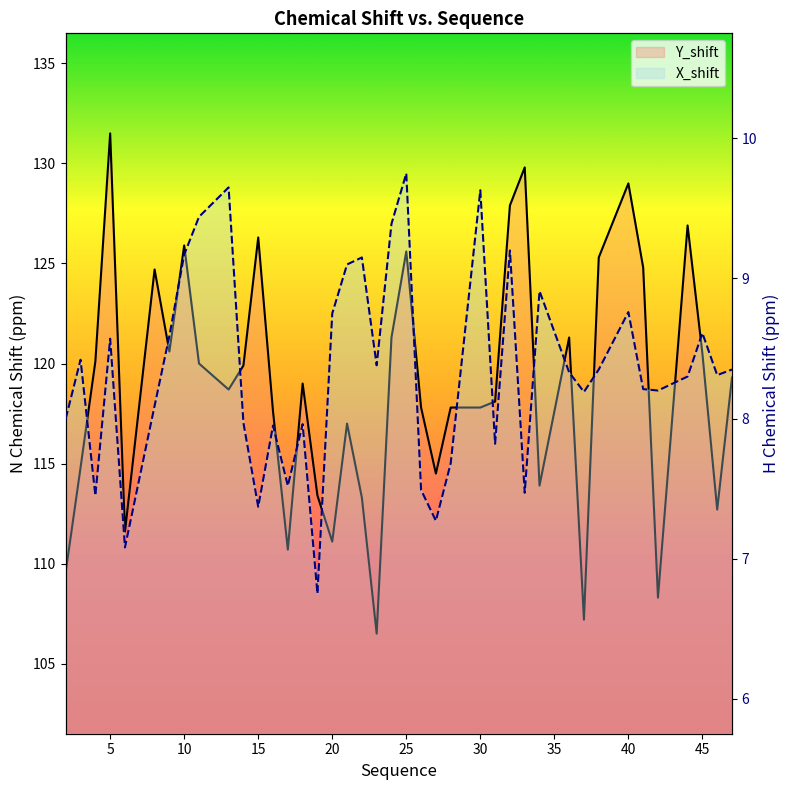

How many data points in X_shift are less than 8?

13